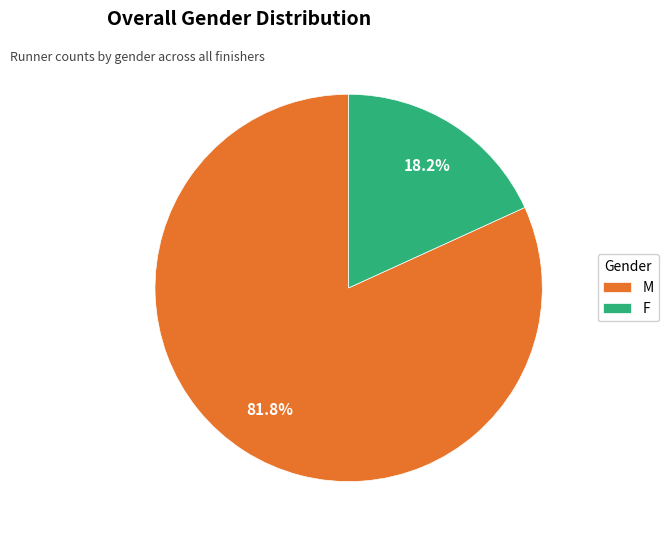

Which category has the smallest portion of the pie?

F